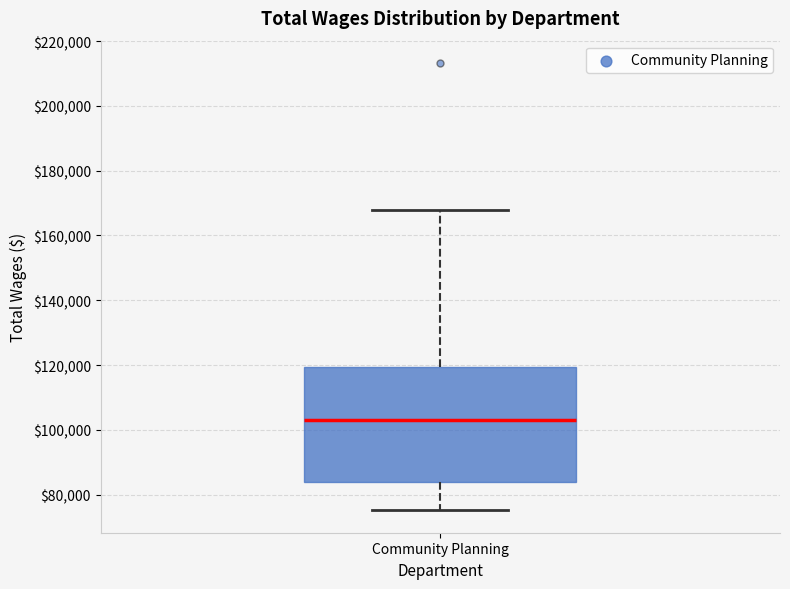

Transcribe this box plot: give where the median line is, the range the box spans, and where the two whiskers end, as read against the y-axis. The values are not printed on the chart, so give them approximately, as read against the axis.

median 102000, box 84000 to 120000, whiskers 76000 to 168000